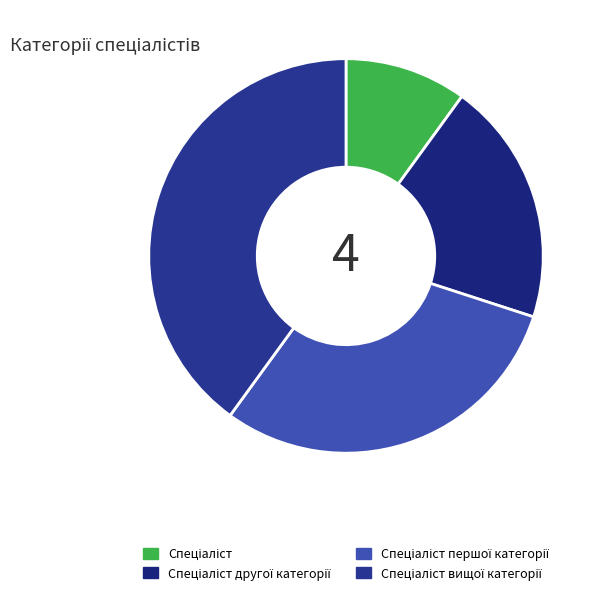

Count the number of slices in the pie.

4